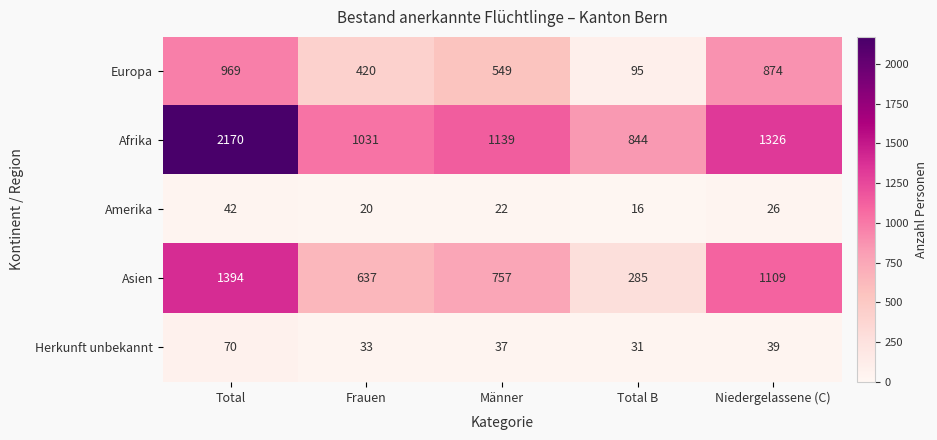

Reading left to right, extract all data points from this chart.

Europa: 969	420	549	95	874
Afrika: 2170	1031	1139	844	1326
Amerika: 42	20	22	16	26
Asien: 1394	637	757	285	1109
Herkunft unbekannt: 70	33	37	31	39